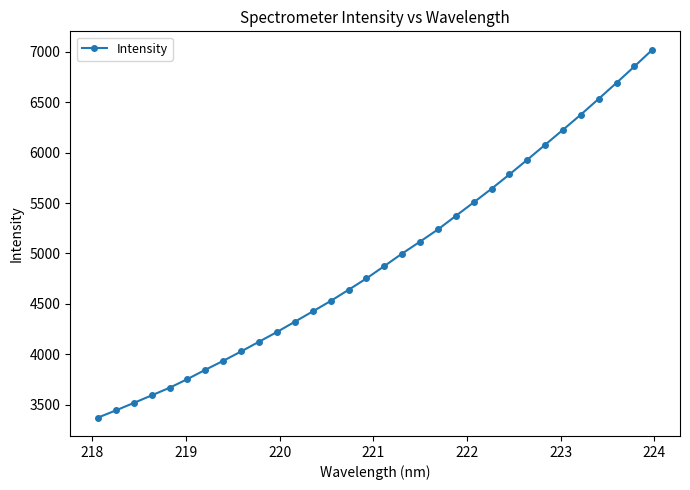

What is the smallest value displayed?

3375.0